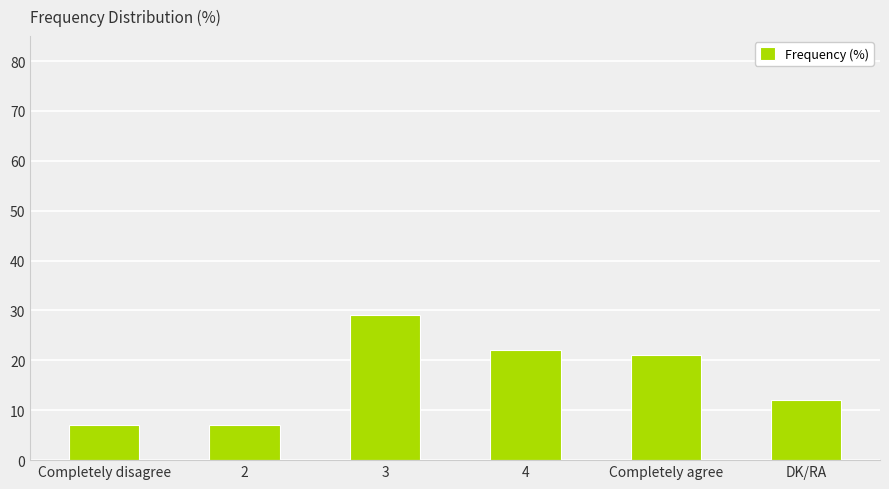

At which label does the data first exceed 21?

3